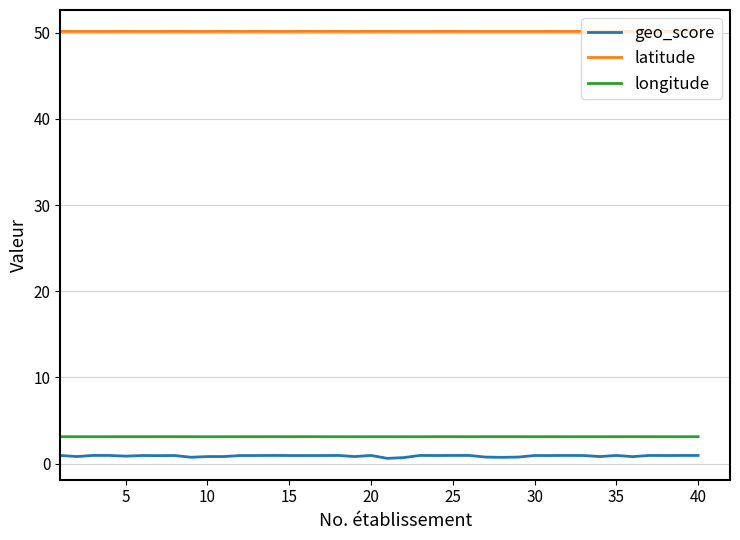

Which series has the widest spread of values?

geo_score